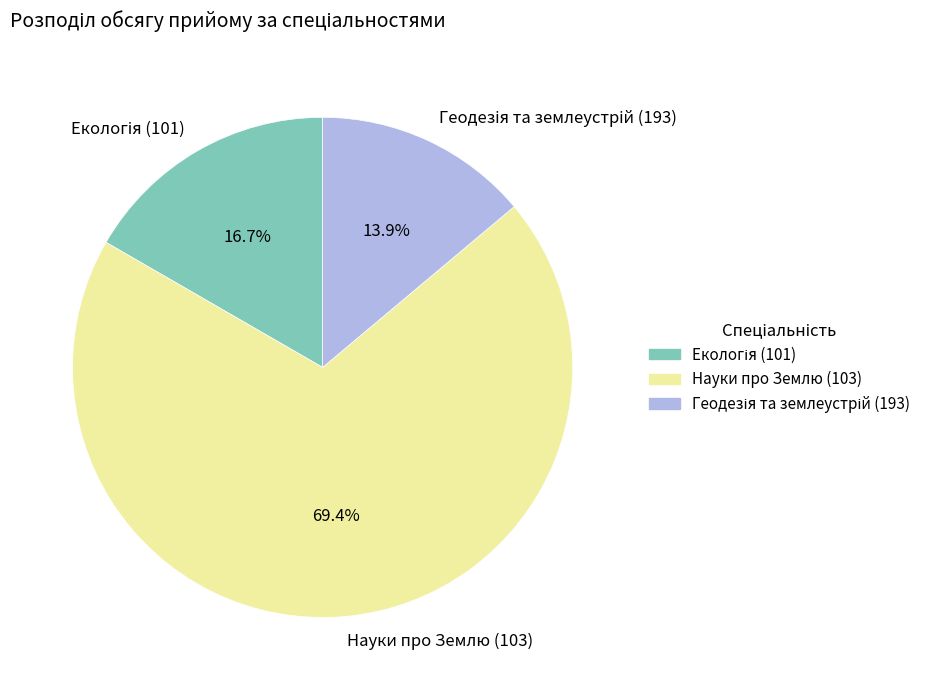

Which category has the biggest portion of the pie?

Науки про Землю (103)